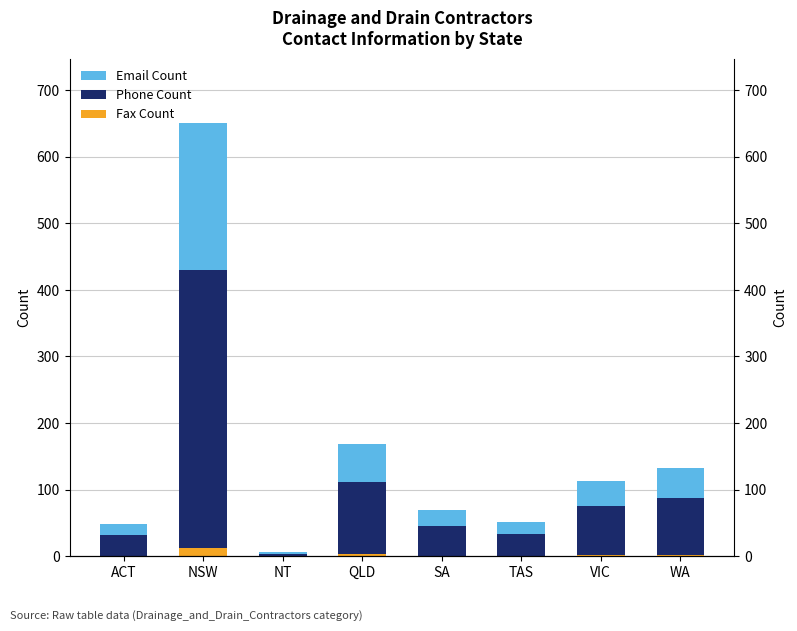

Are the bars horizontal?

No